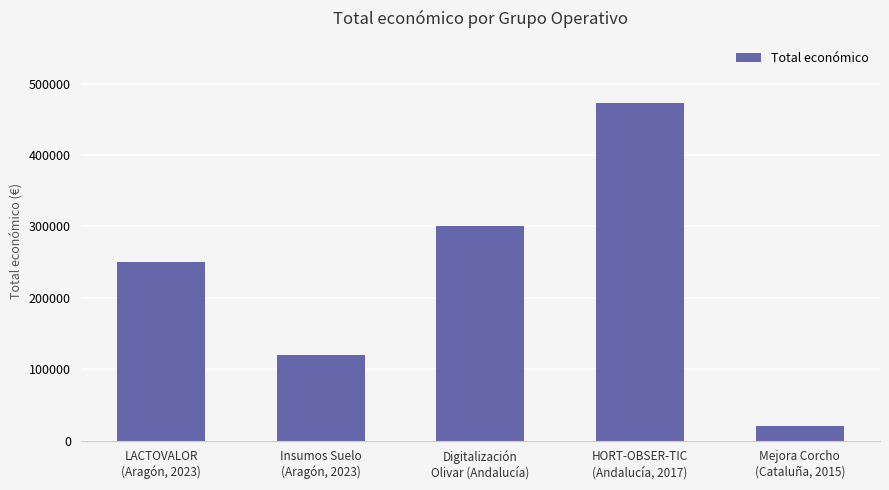

What is the difference between the maximum and minimum values?

452785